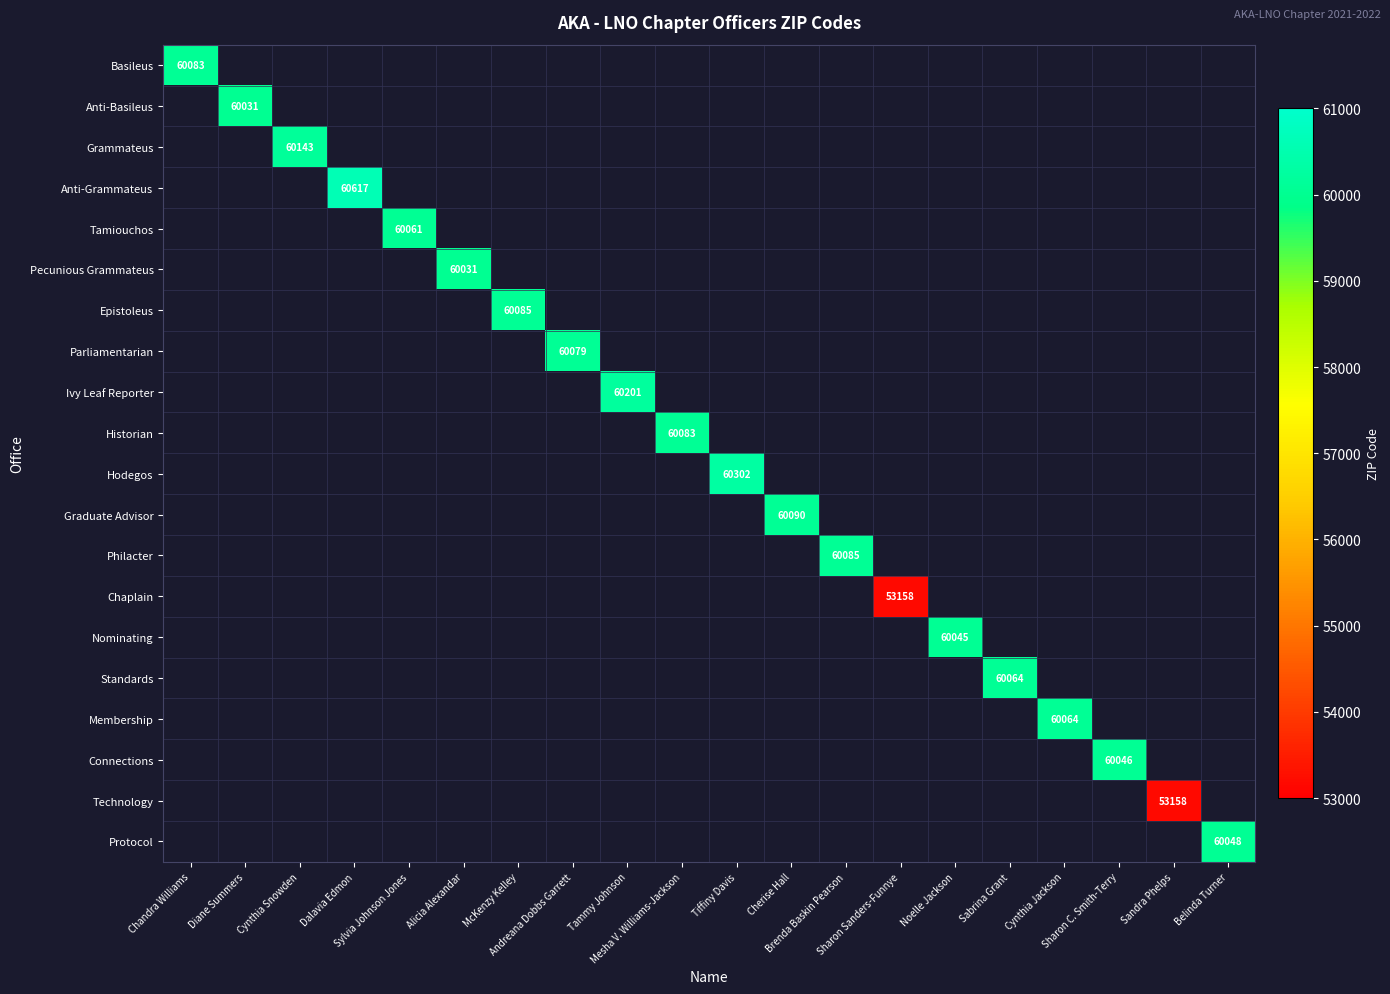

At how many categories does at least one series exceed 53417?

18